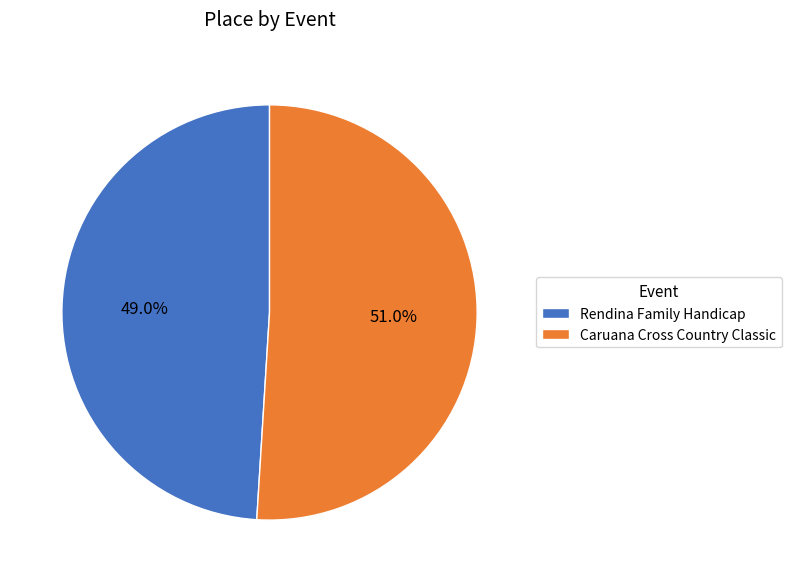

True or false: Caruana Cross Country Classic accounts for 51% of the total.

True